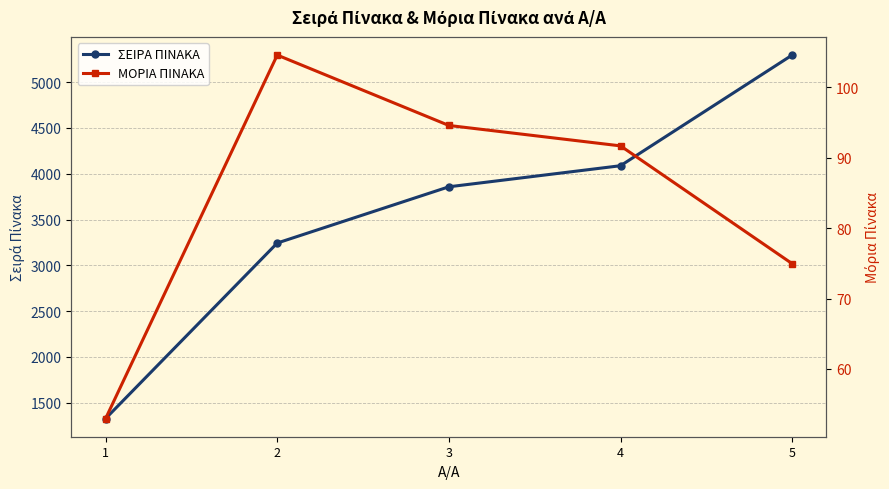

What is the total value across all series at 5?

5370.9